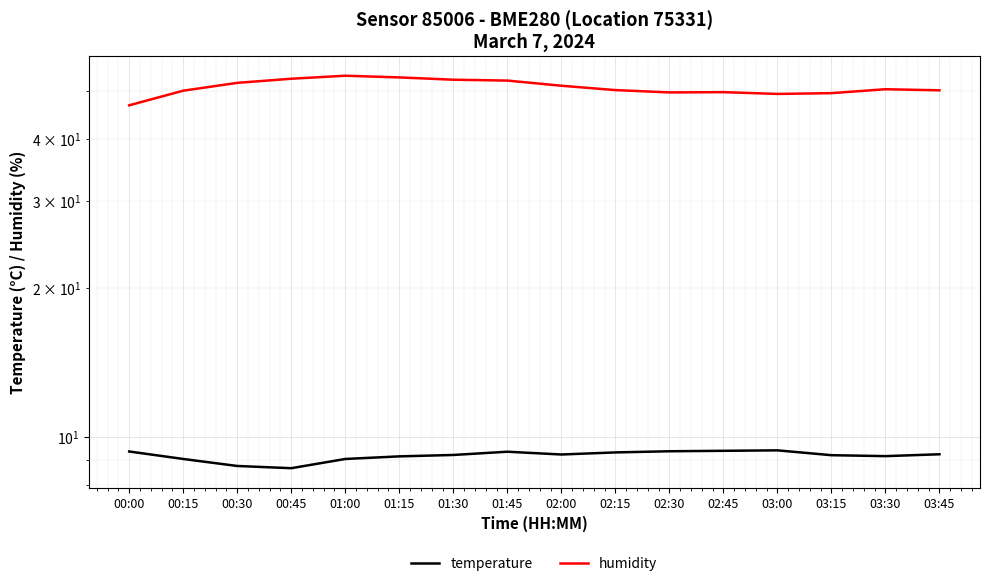

What is the average value of the temperature series?

9.2